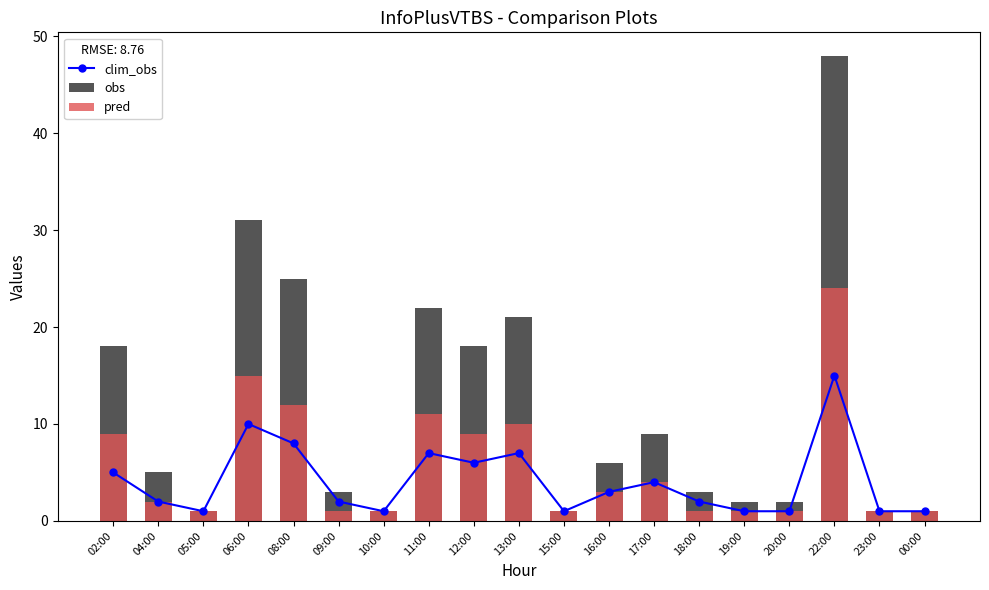

What are all the series names shown in the legend?

clim_obs, obs, pred